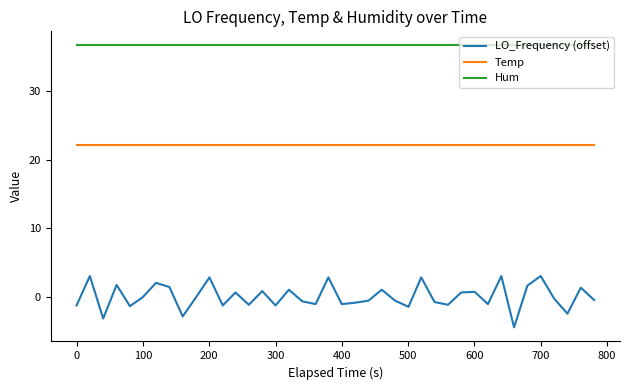

Which series has the largest total across all categories?

Hum